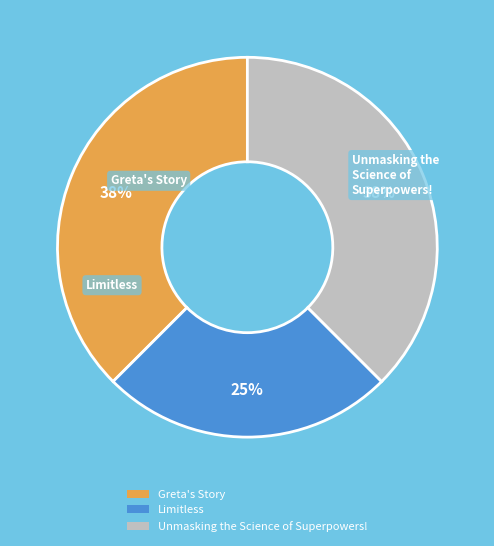

What percentage is the Limitless slice, to the nearest percent?

25%